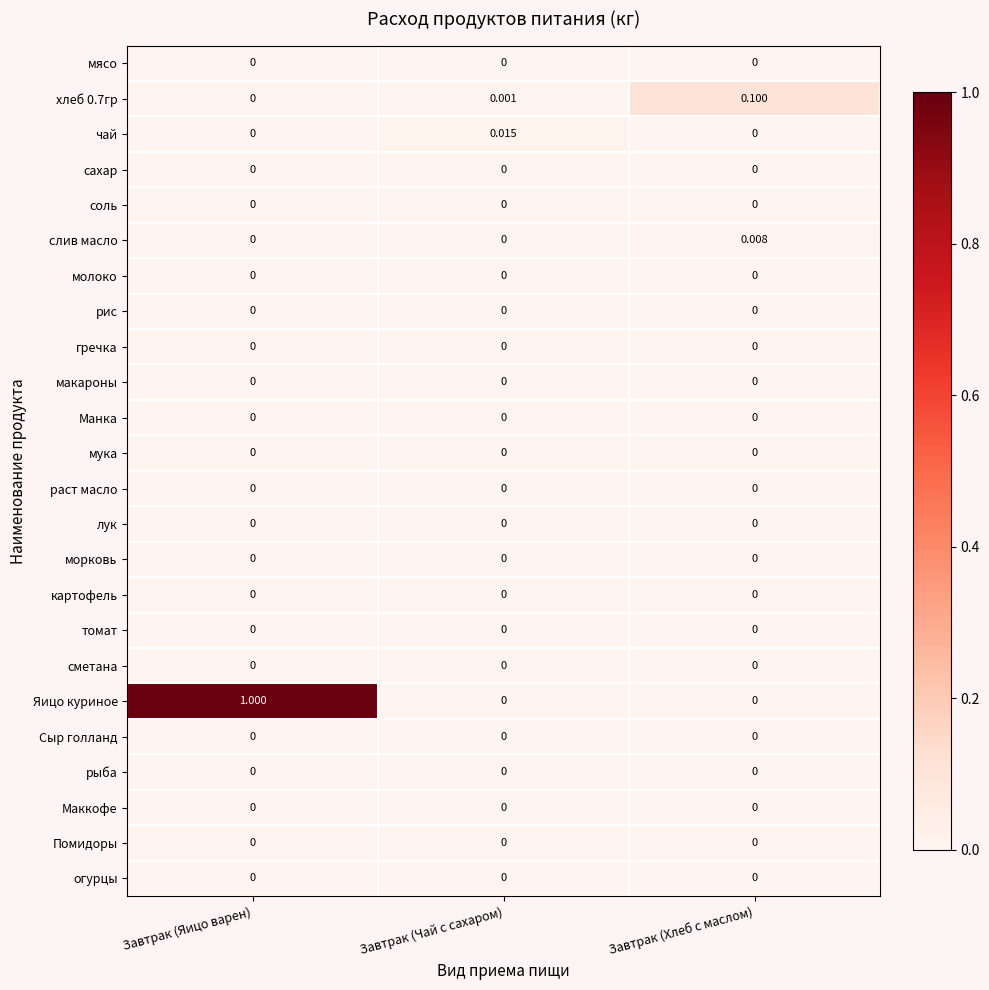

Which series has the largest range (max minus min)?

Яицо куриное